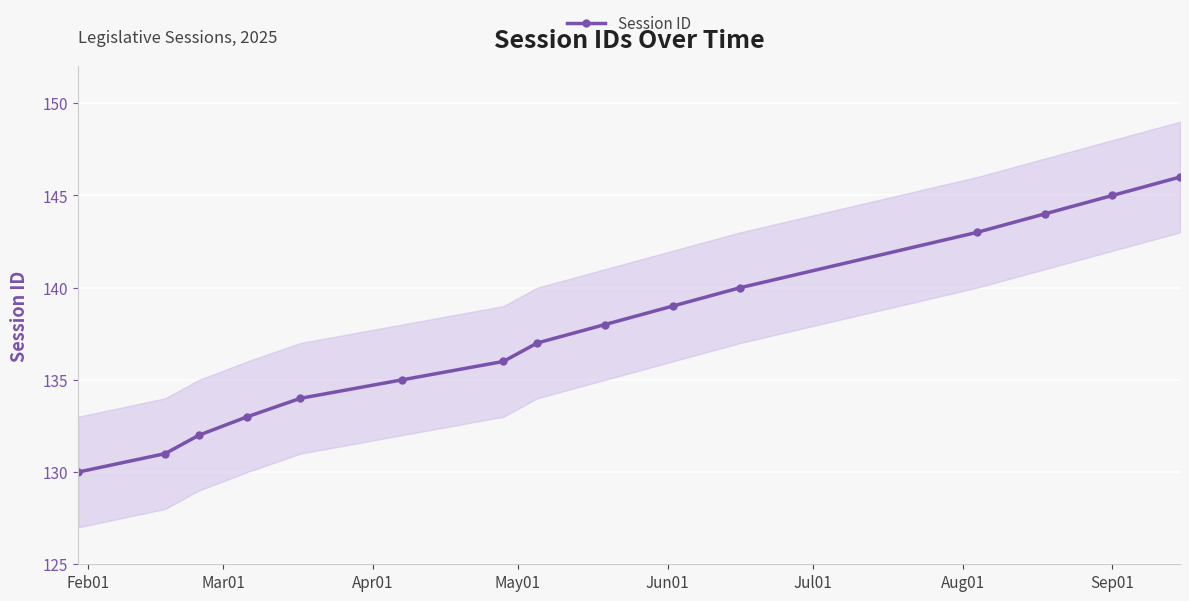

What is the value of the Session ID point at the 5th from the left?

134